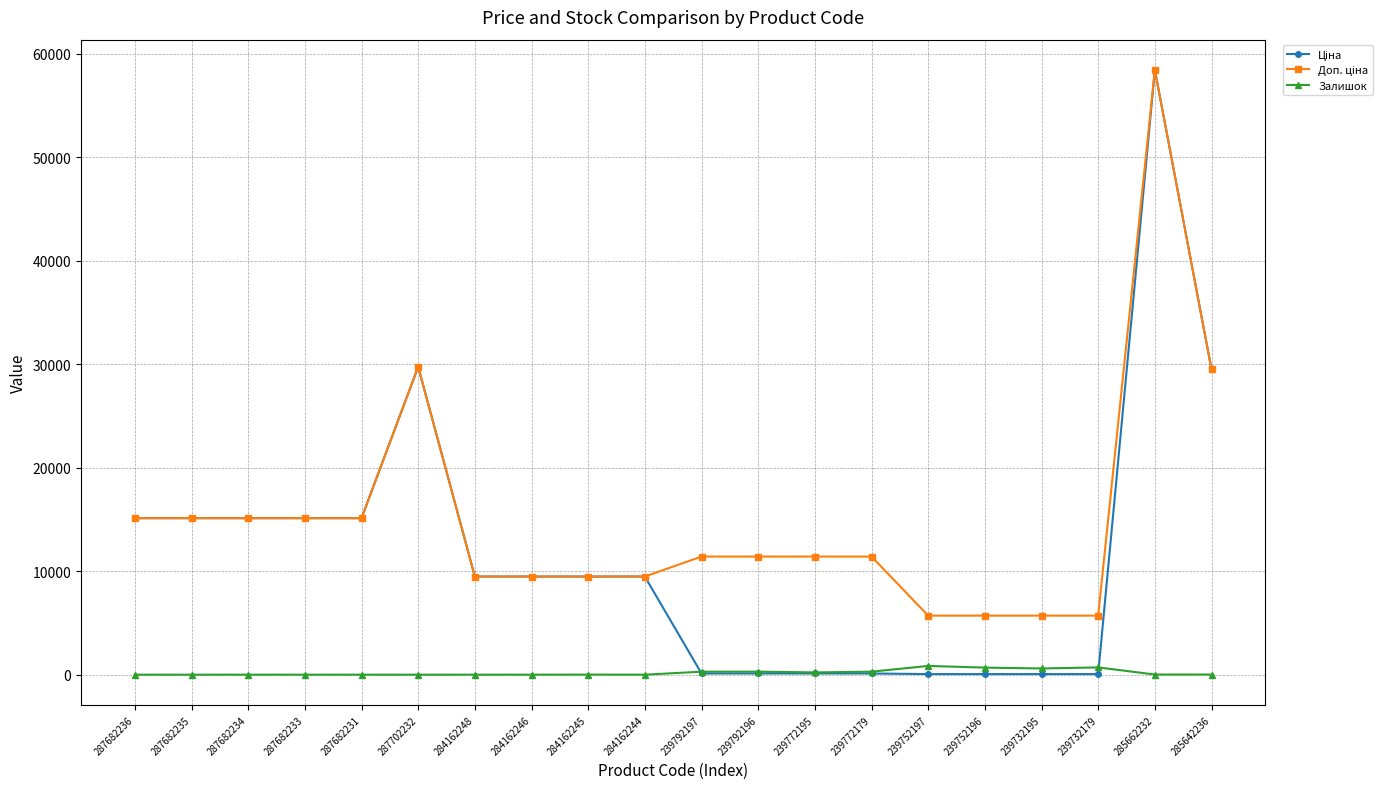

True or false: Залишок has a value of 0.0 at 284162248.

True